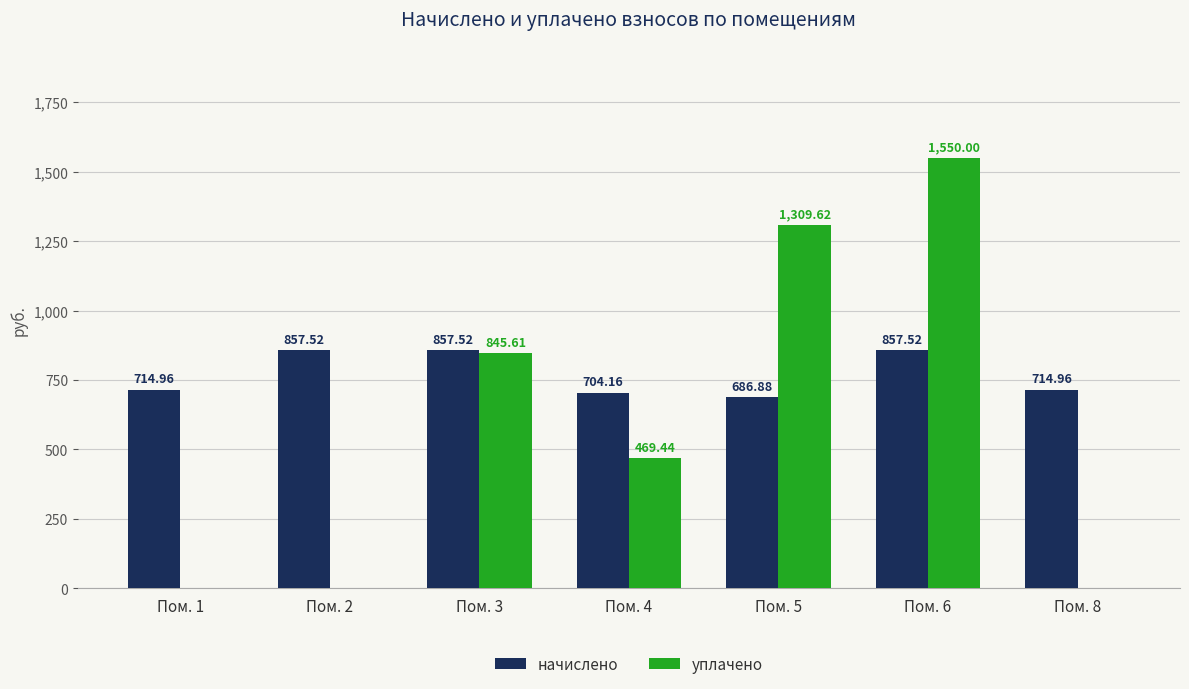

What is the sum of the начислено values at Пом. 3 and Пом. 1?

1572.5